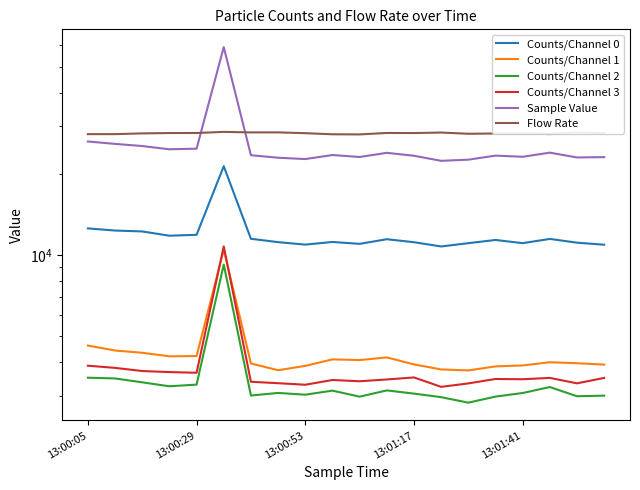

Rank the series at 13 from lowest to highest value.

Counts/Channel 2, Counts/Channel 3, Counts/Channel 1, Counts/Channel 0, Sample Value, Flow Rate